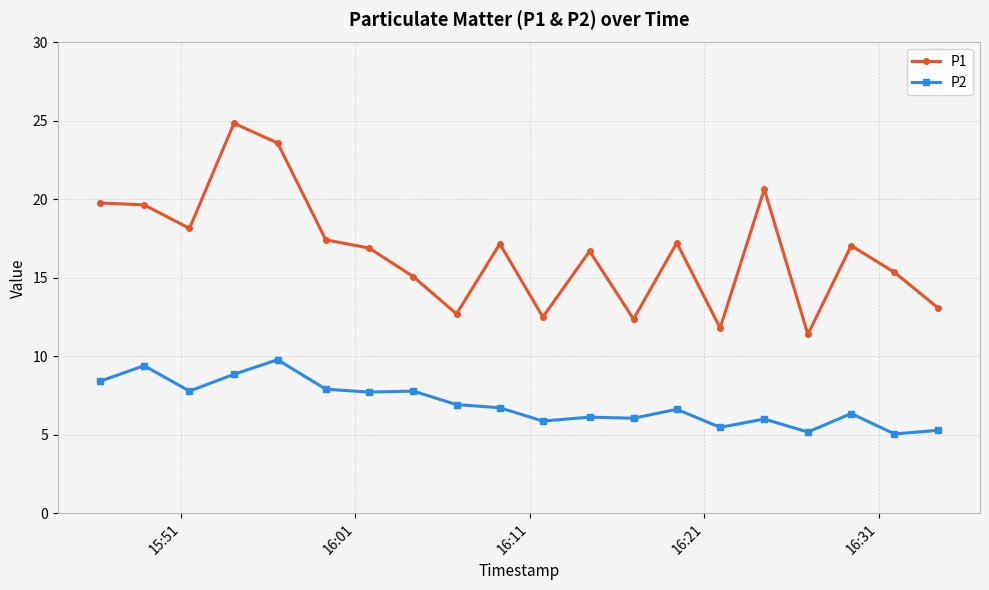

Is this an area chart (filled region under the line)?

No